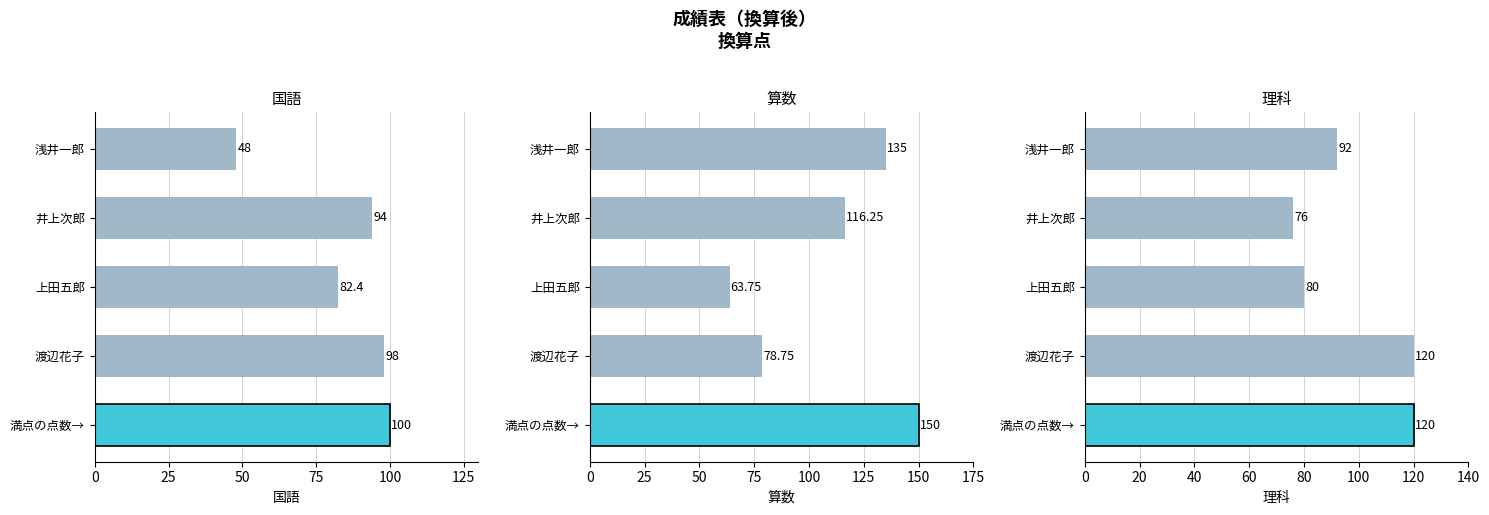

The 国語 series shows 57.6 at 75. True or false?

False